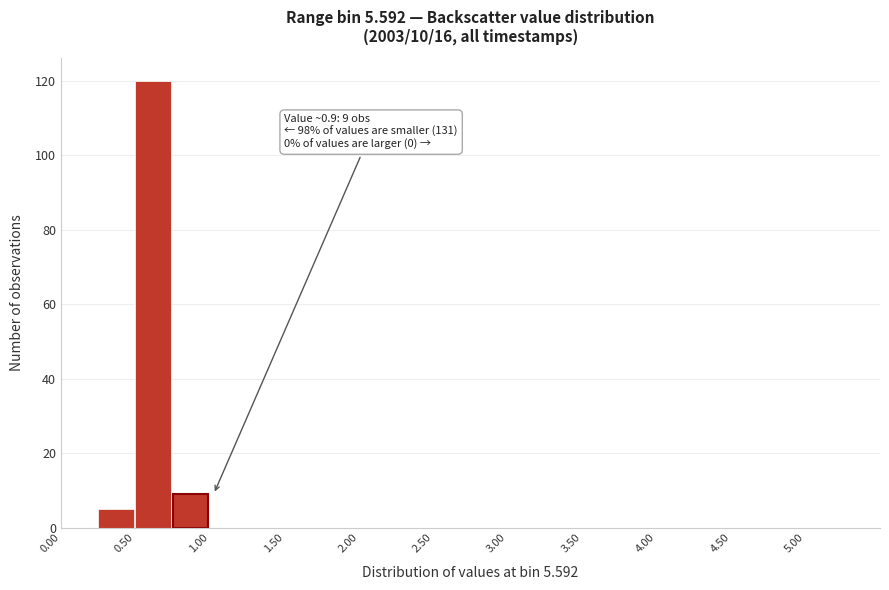

Which range on the x-axis has the tallest bar?

0.50 to 0.75